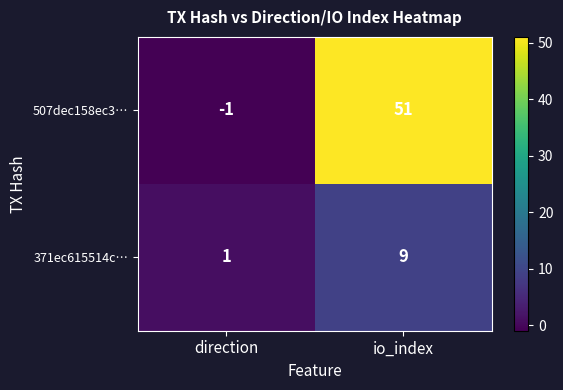

Rank the series by their maximum value, from lowest to highest.

371ec615514c…, 507dec158ec3…